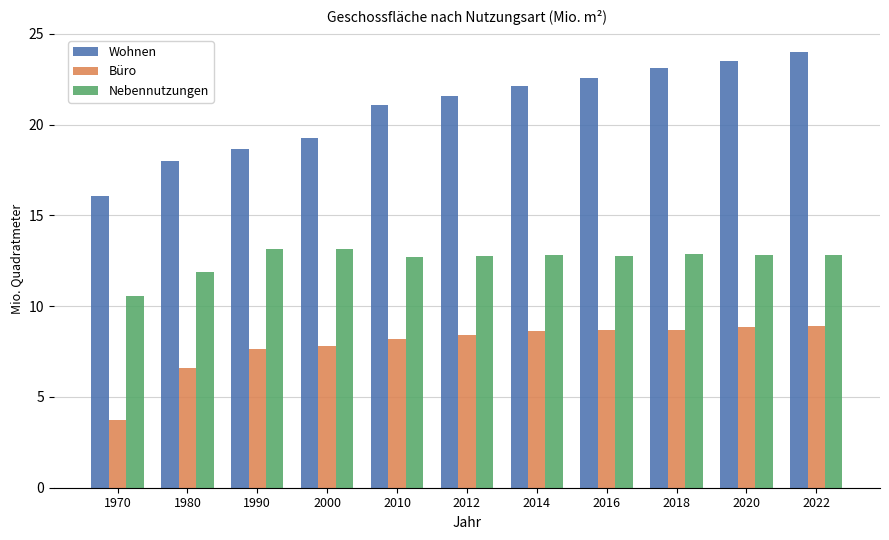

Rank the series by their average value, from highest to lowest.

Wohnen, Nebennutzungen, Büro